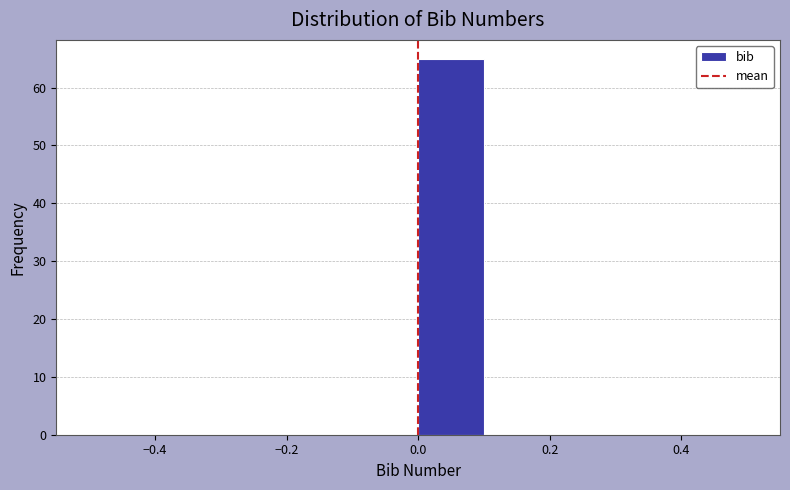

Reading left to right, transcribe this chart: for each bar, give the range it covers on the x-axis and its height. The values are not printed on the chart, so give them approximately, as read against the axis.

-0.5 to -0.4: 0
-0.4 to -0.3: 0
-0.3 to -0.2: 0
-0.2 to -0.1: 0
-0.1 to 0.0: 0
0.0 to 0.1: 65
0.1 to 0.2: 0
0.2 to 0.3: 0
0.3 to 0.4: 0
0.4 to 0.5: 0